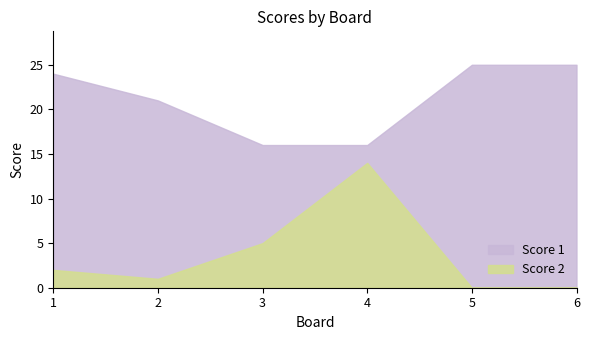

Reading left to right, extract all data points from this chart.

Score 2: 1=2	2=1	3=5	4=14	5=0	6=0
Score 1: 1=24	2=21	3=16	4=16	5=25	6=25